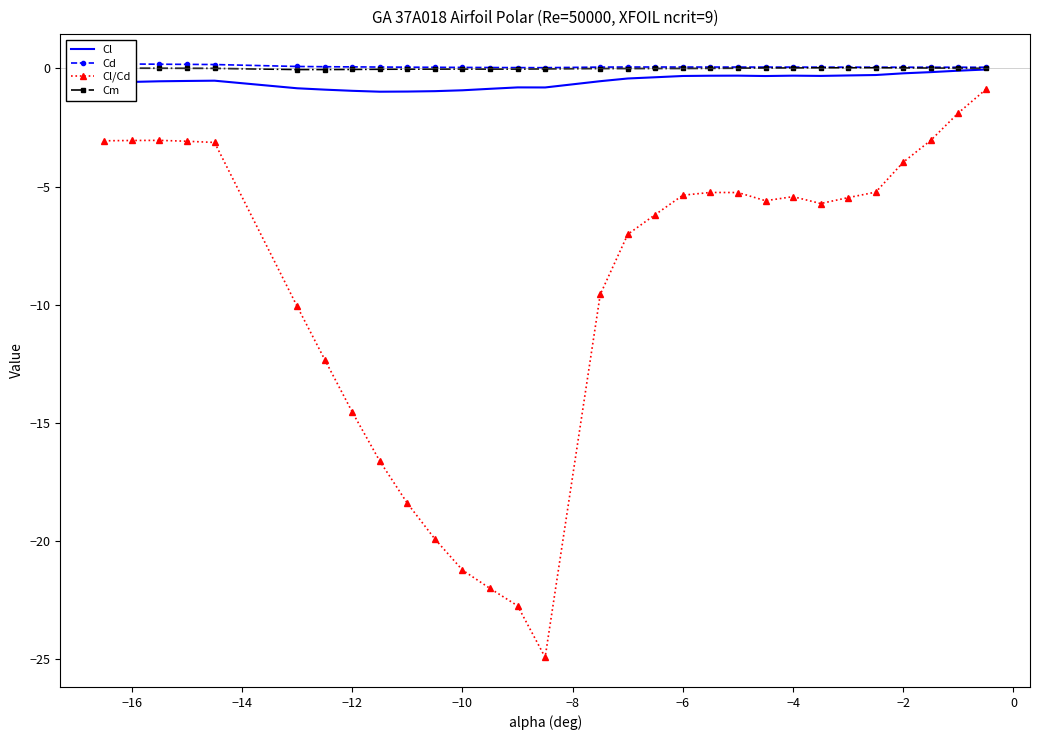

What are all the series names shown in the legend?

Cl, Cd, Cl/Cd, Cm